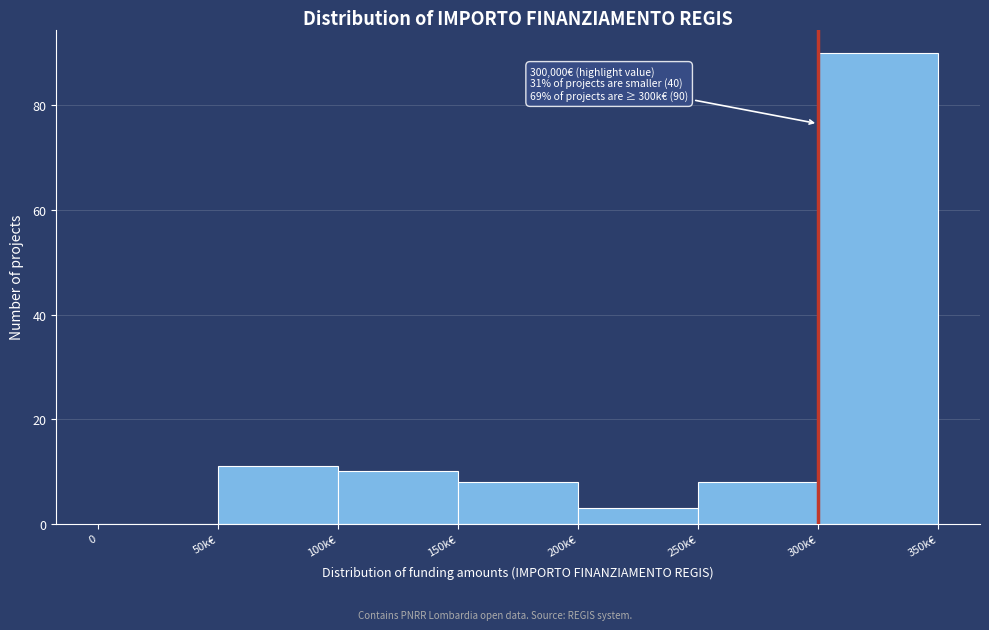

Reading right to left, list all the values displayed in this chart.

300k€=90	250k€=8	200k€=3	150k€=8	100k€=10	50k€=11	0=0